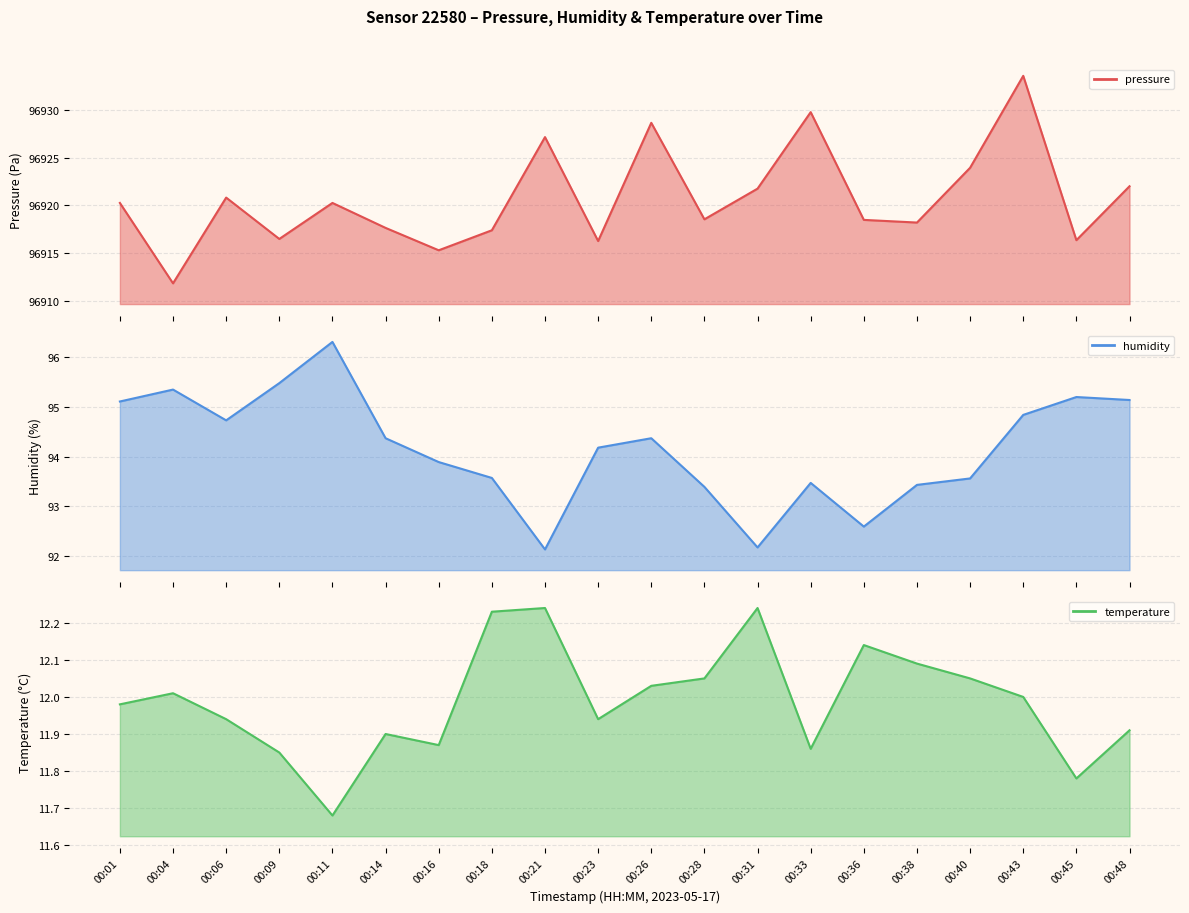

What is the difference between the second highest and minimum values in the temperature (line) series?

0.6